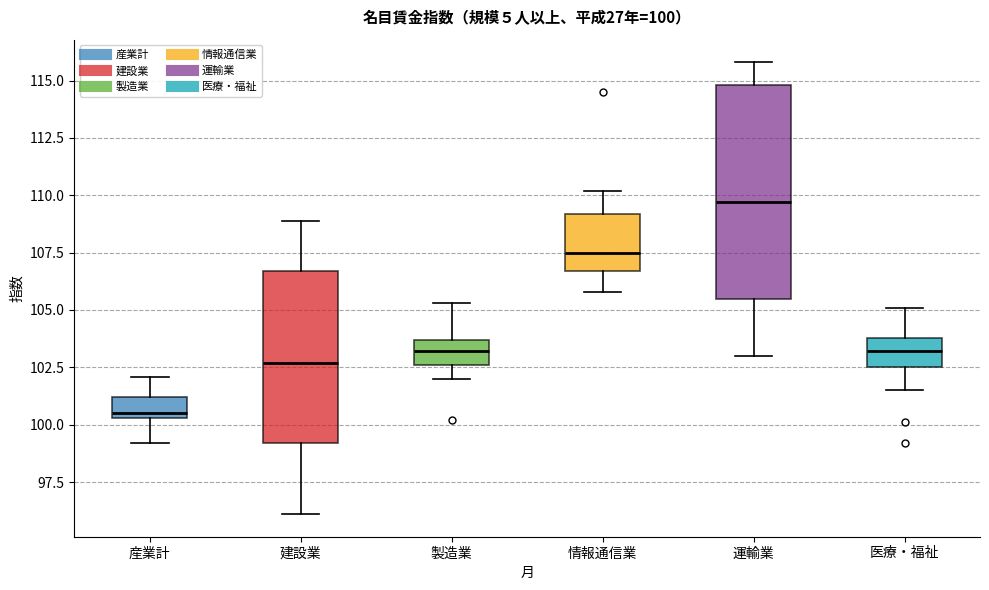

Which box is the tallest, from its lower edge to its upper edge?

運輸業